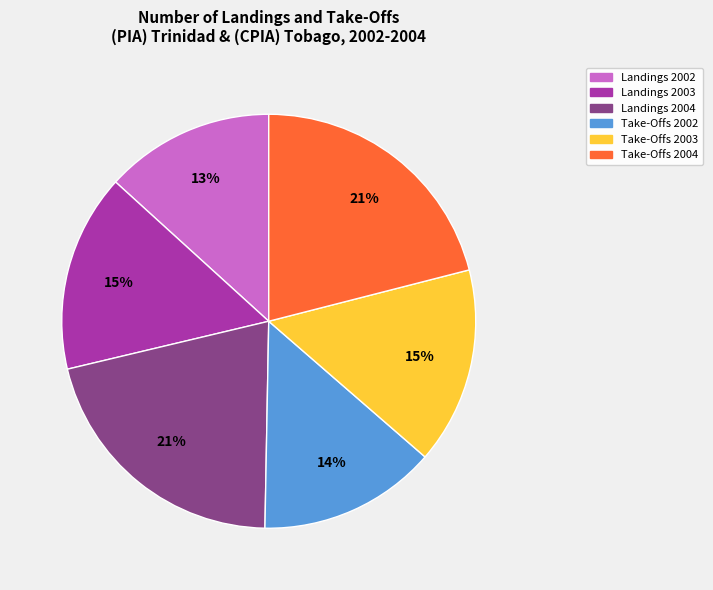

Do Landings 2004 and Take-Offs 2002 together represent more than half of the pie?

No